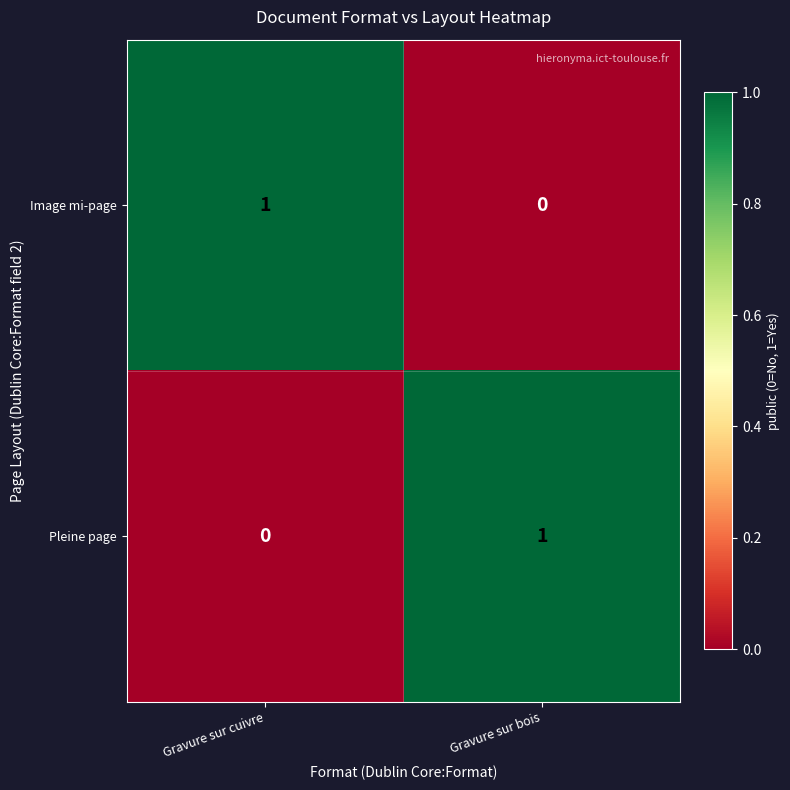

Reading right to left, what are all the values shown in this chart?

Image mi-page: Gravure sur bois=0	Gravure sur cuivre=1
Pleine page: Gravure sur bois=1	Gravure sur cuivre=0